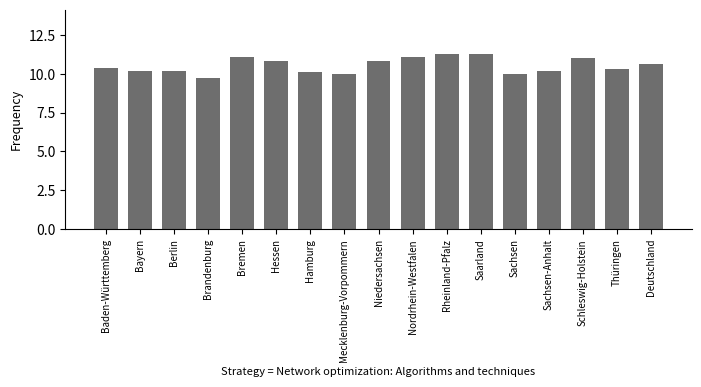

Between Saarland and Hessen, which is larger?

Saarland